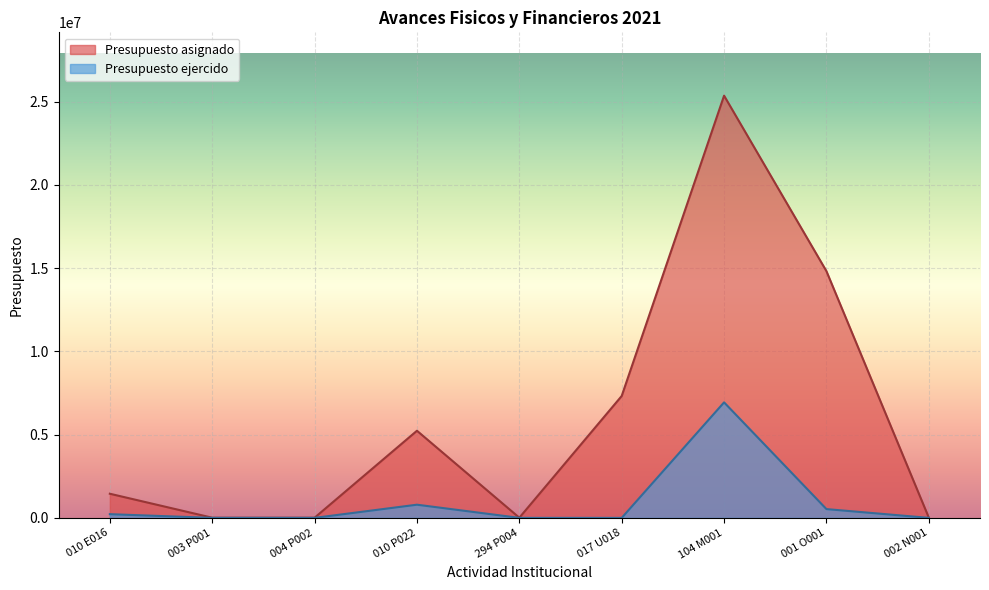

In Presupuesto ejercido, how many points are higher than both neighbors (excluding endpoints)?

2